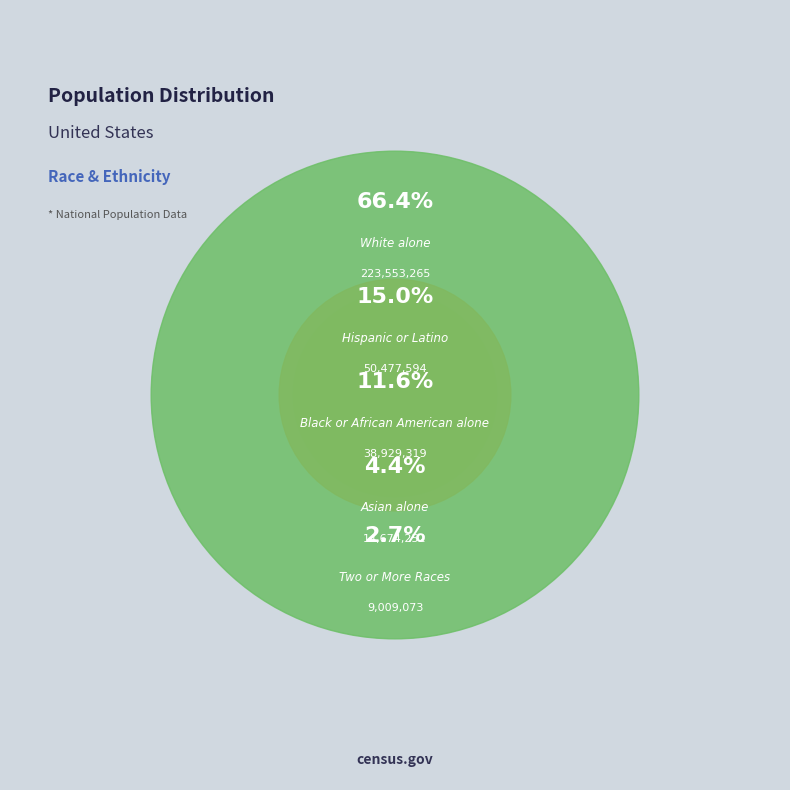

To the nearest percent, what percentage of the pie is White alone?

66%